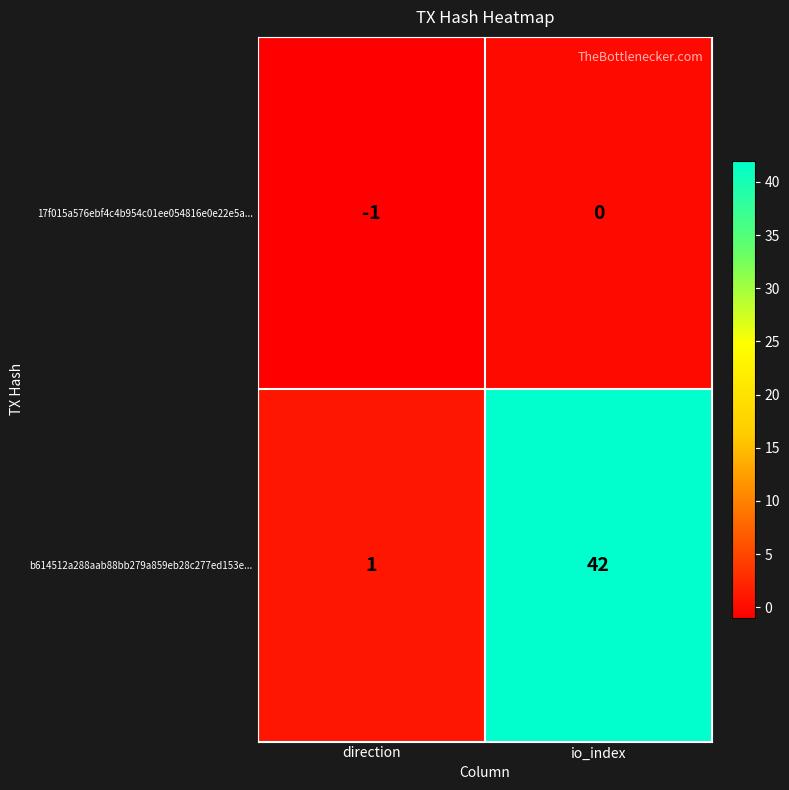

At which label is b614512a288aab88bb279a859eb28c277ed153e... closest to 21?

direction